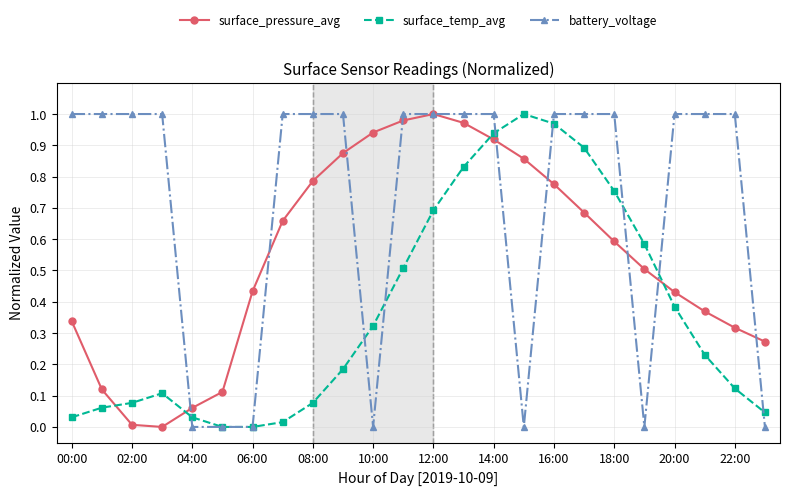

What is the sum of all surface_temp_avg values?

8.9